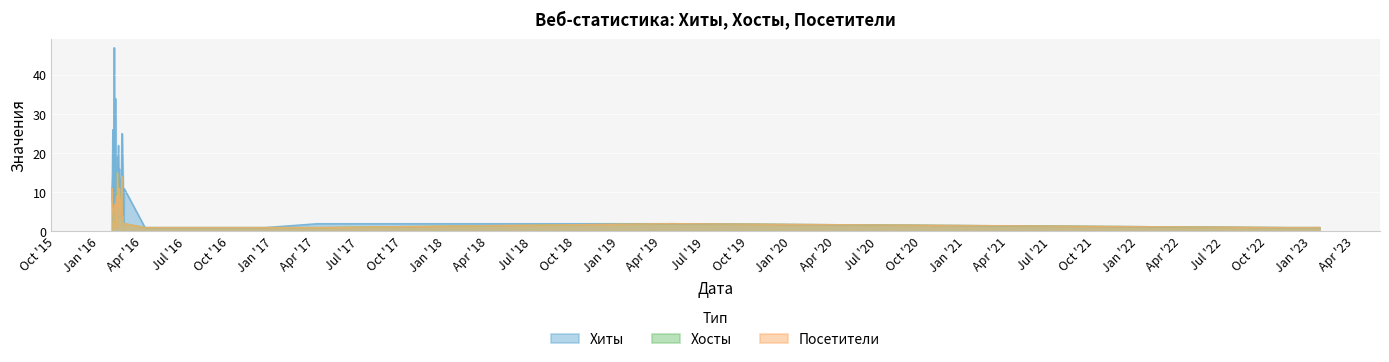

Is it true that Хосты equals 4 at 2016-02-18?

False